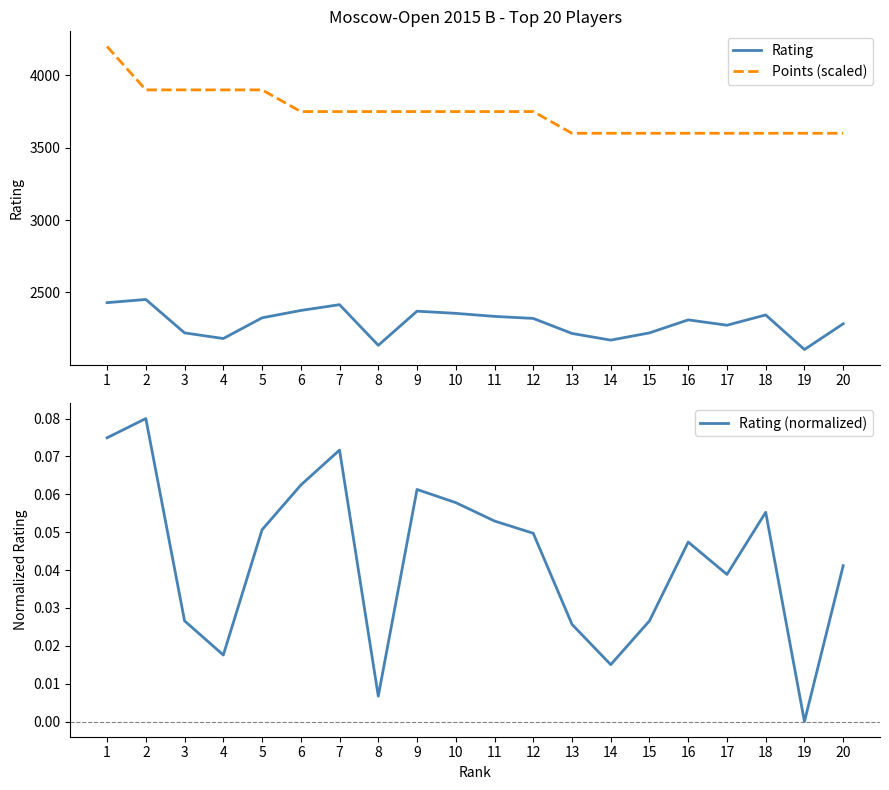

List the series in order of their peak value, lowest first.

Rating (normalized), Rating, Points (scaled)